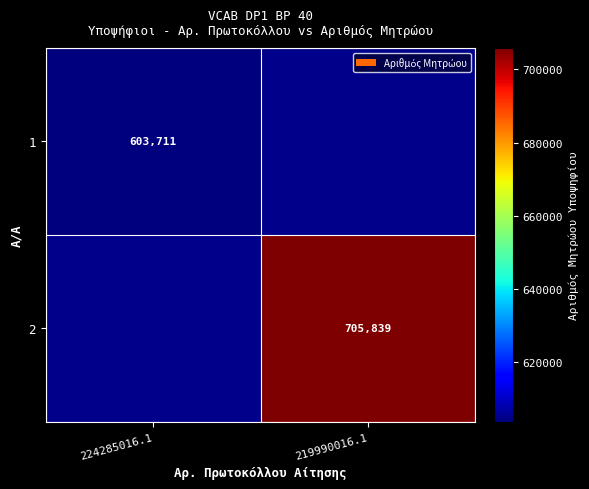

The 1 series shows 603711 at 224285016.1. True or false?

True